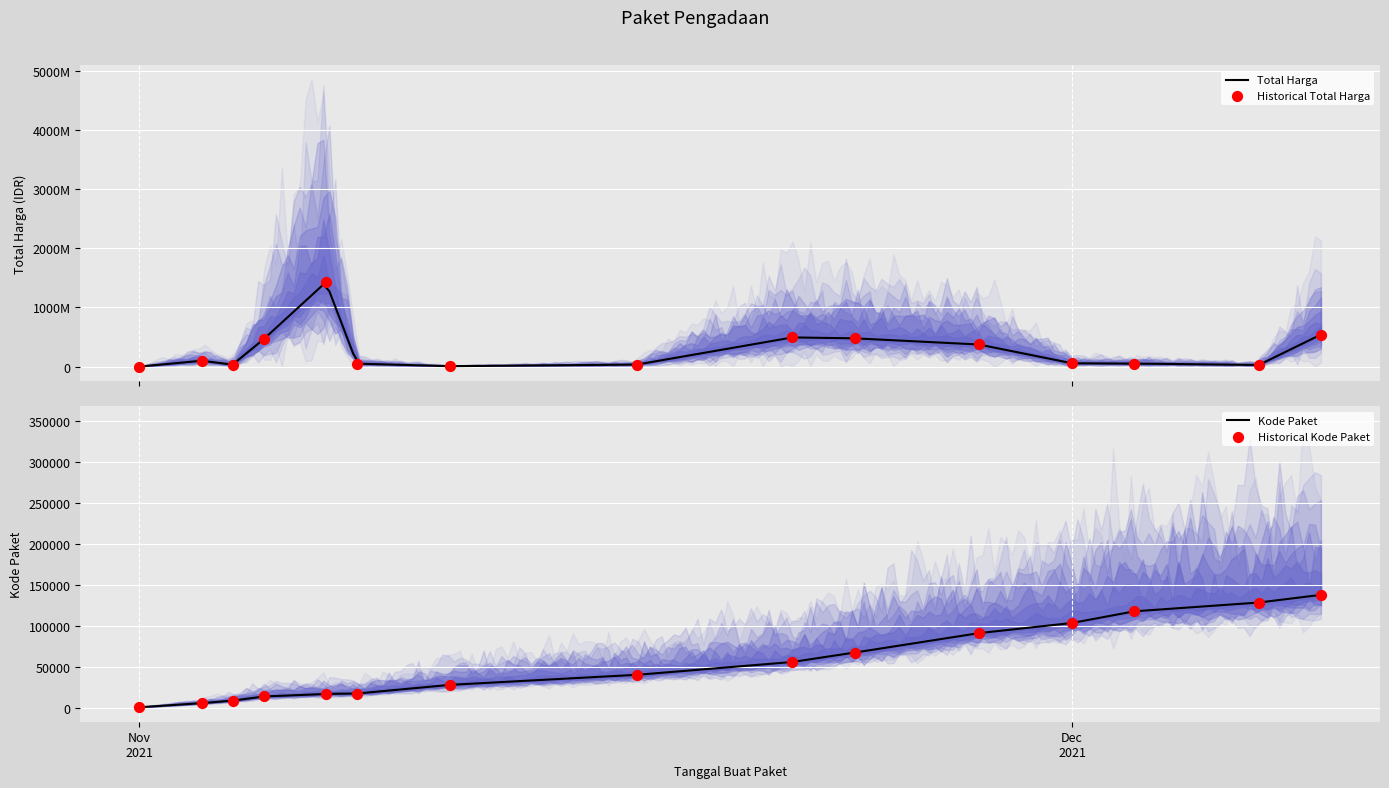

Which series contains the lowest Y value?

Kode Paket